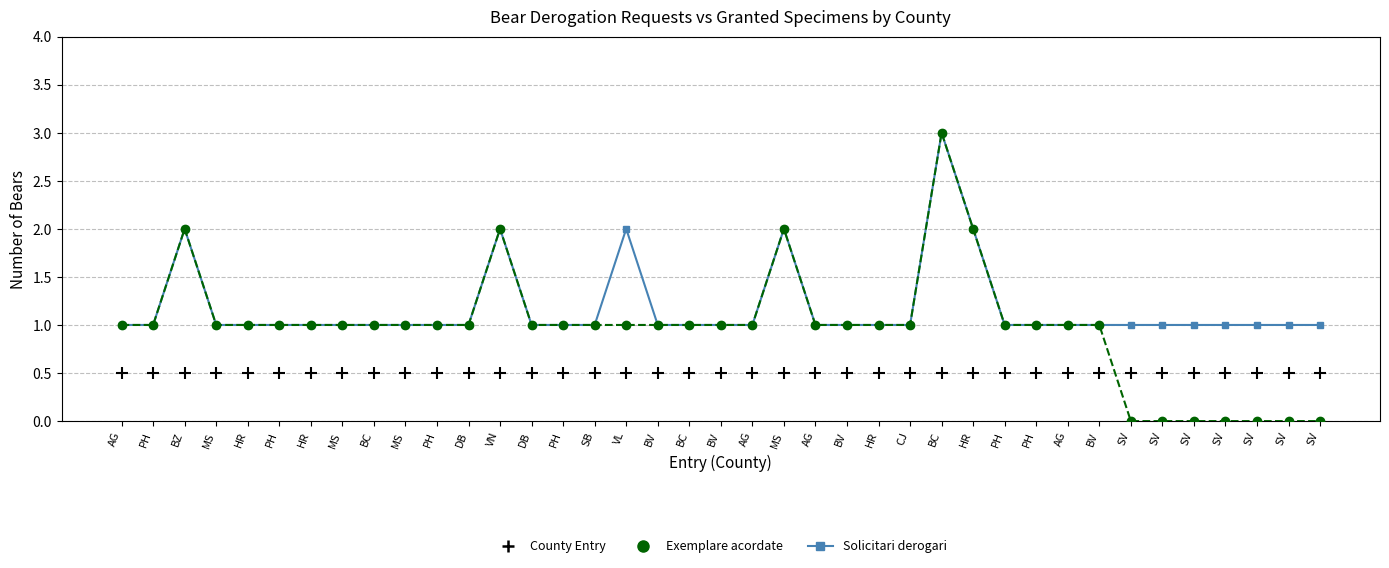

How many data points in Exemplare acordate are less than 1?

7